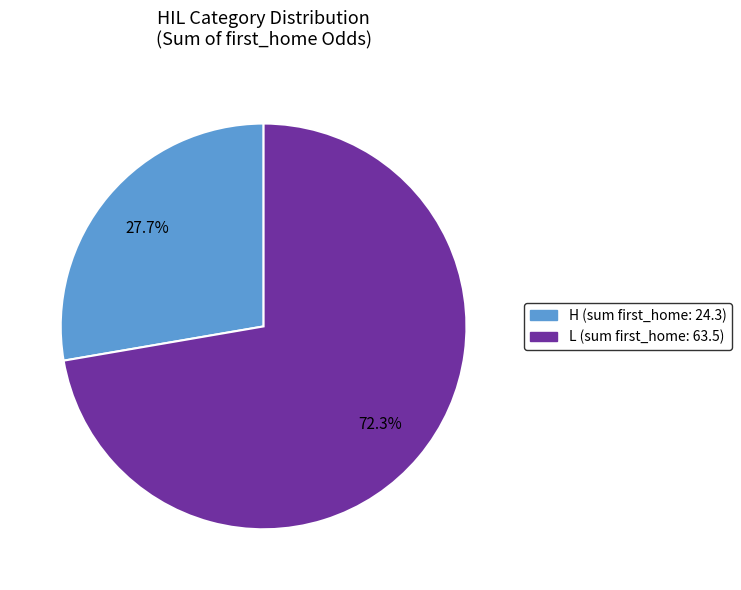

Rank the categories by value from lowest to highest.

H, L